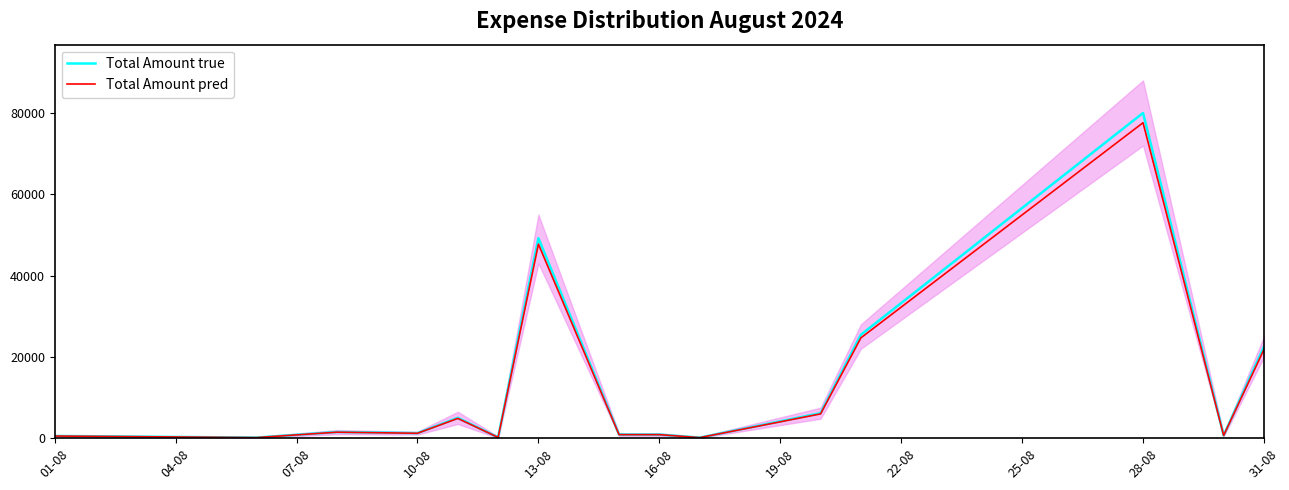

What is the difference between the second highest and second lowest values in the Total Amount pred series?

47578.5